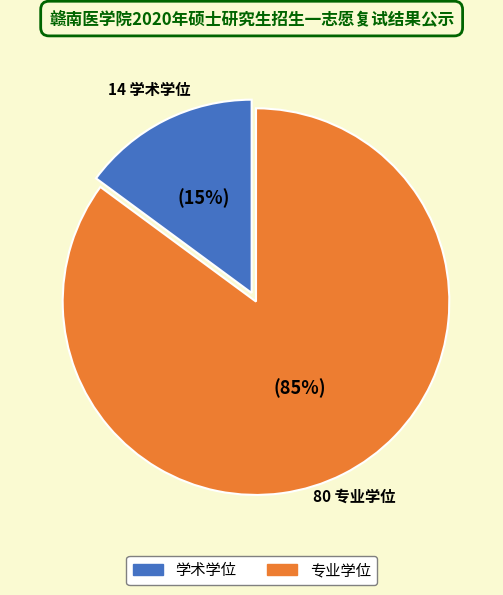

Rank the categories by value from lowest to highest.

学术学位, 专业学位